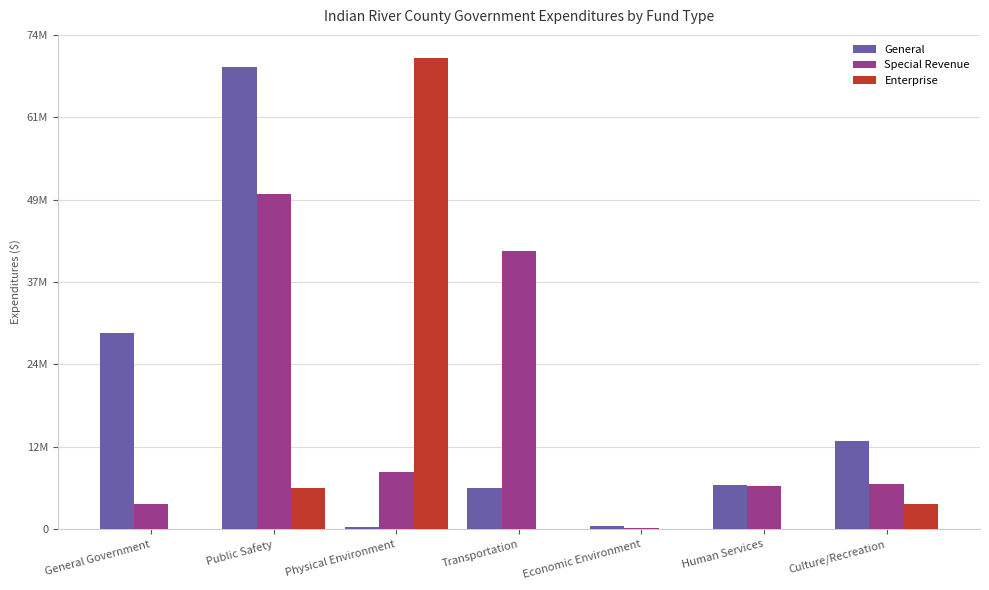

What are all the series names shown in the legend?

General, Special Revenue, Enterprise